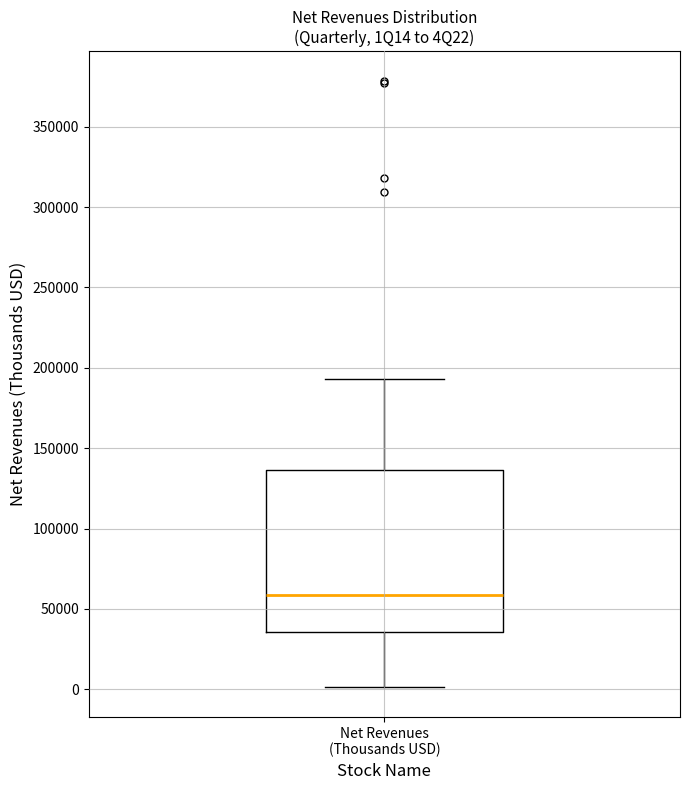

Transcribe this box plot: give where the median line is, the range the box spans, and where the two whiskers end, as read against the y-axis. The values are not printed on the chart, so give them approximately, as read against the axis.

median 60000, box 35000 to 135000, whiskers 0 to 195000